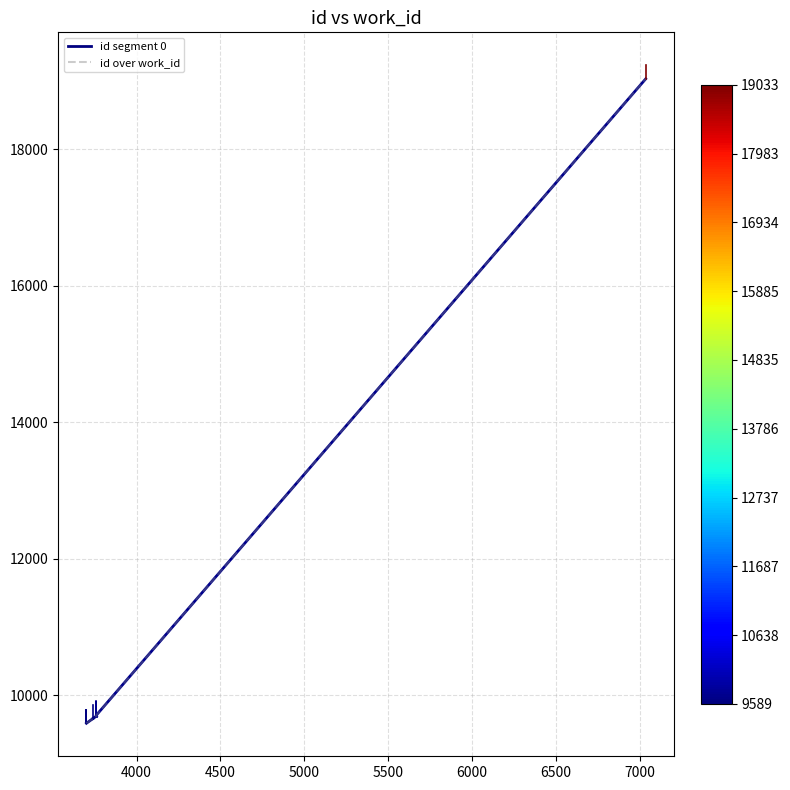

Reading left to right, list all the values displayed in this chart.

9589	9590	9591	9660	9696	9697	9698	9700	9712	19033